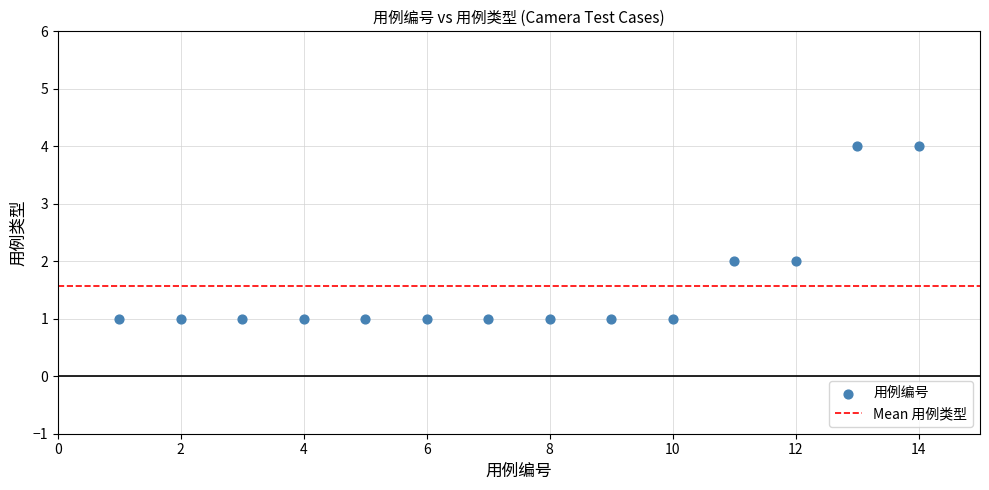

What is the range of Y values (max minus min)?

3